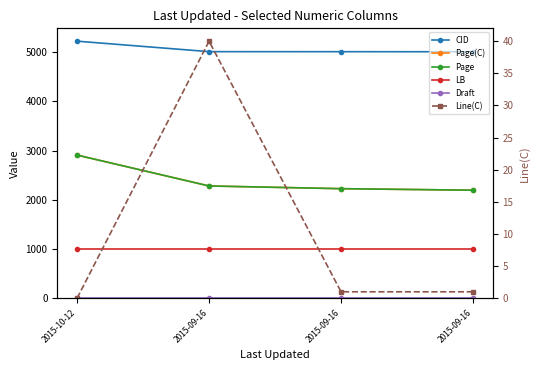

What is the label of the 2nd point from the right?

2015-09-16